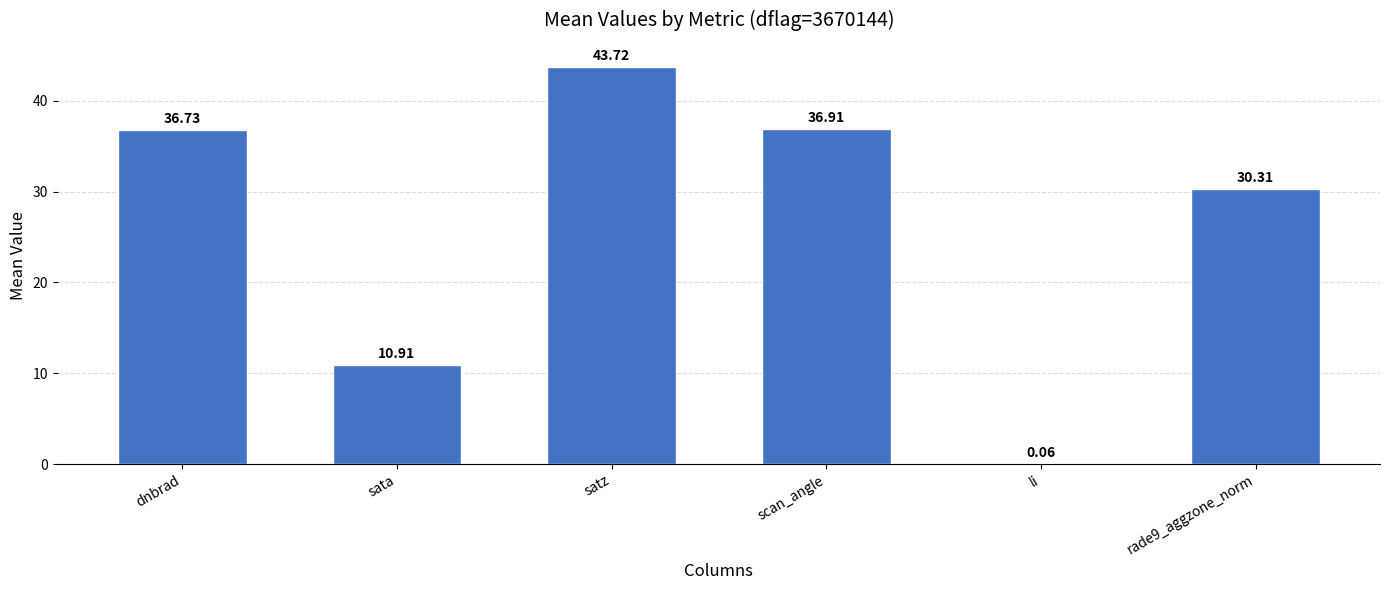

What is the sum of all values?

158.6